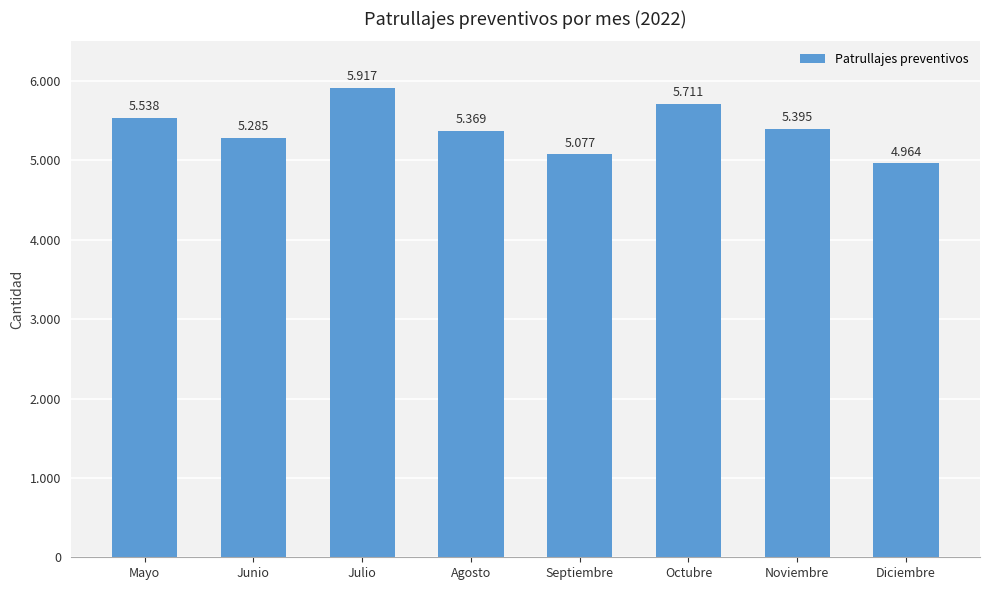

What is the difference between the maximum and minimum values?

953